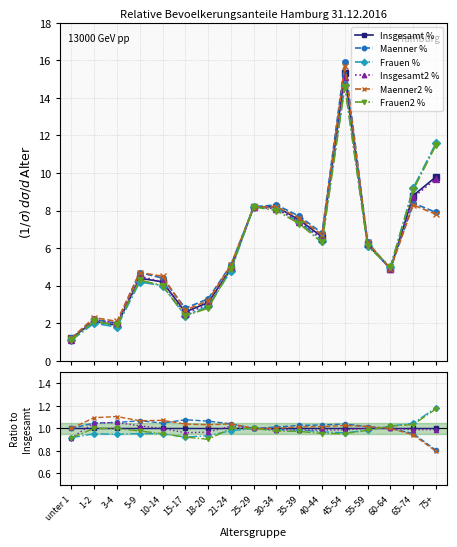

True or false: Frauen % has a value of 1.0 at 45-54.

True